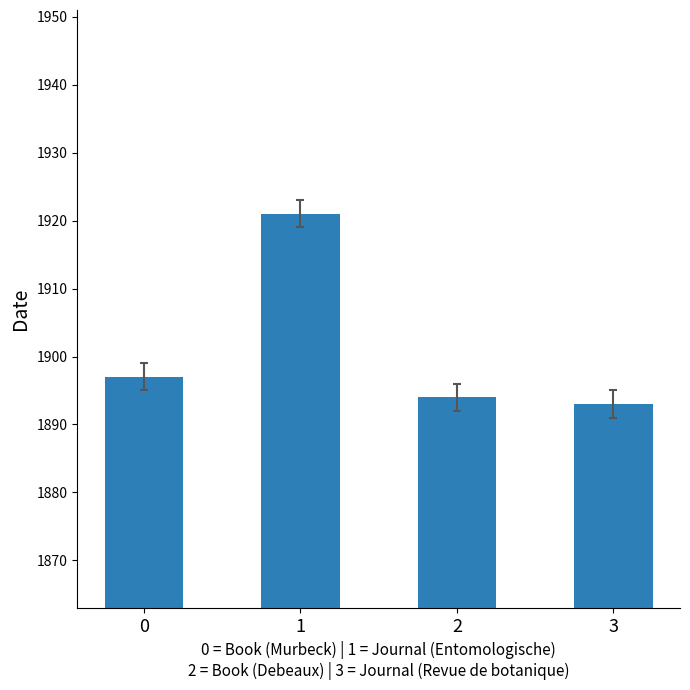

What is the approximate value at 0, to the nearest 5?

1895